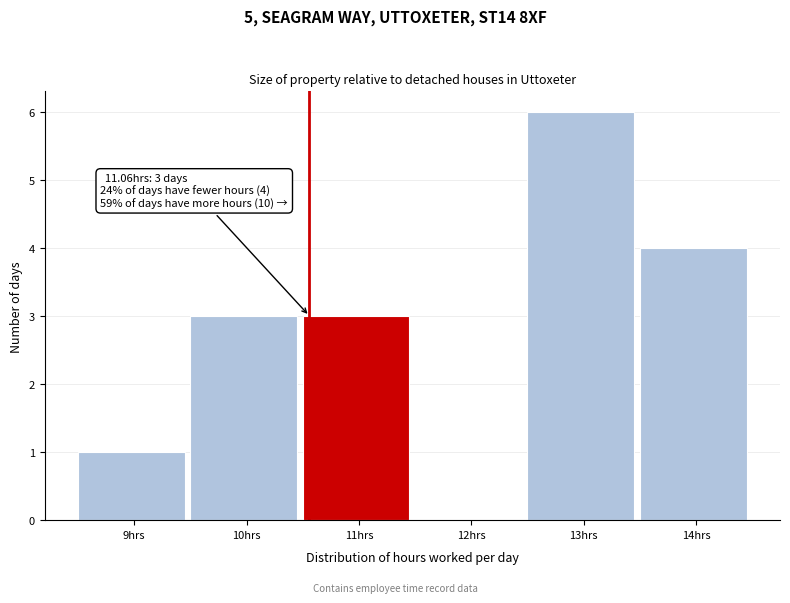

Reading right to left, transcribe all the data shown in this chart.

14hrs=4	13hrs=6	12hrs=0	11hrs=3	10hrs=3	9hrs=1